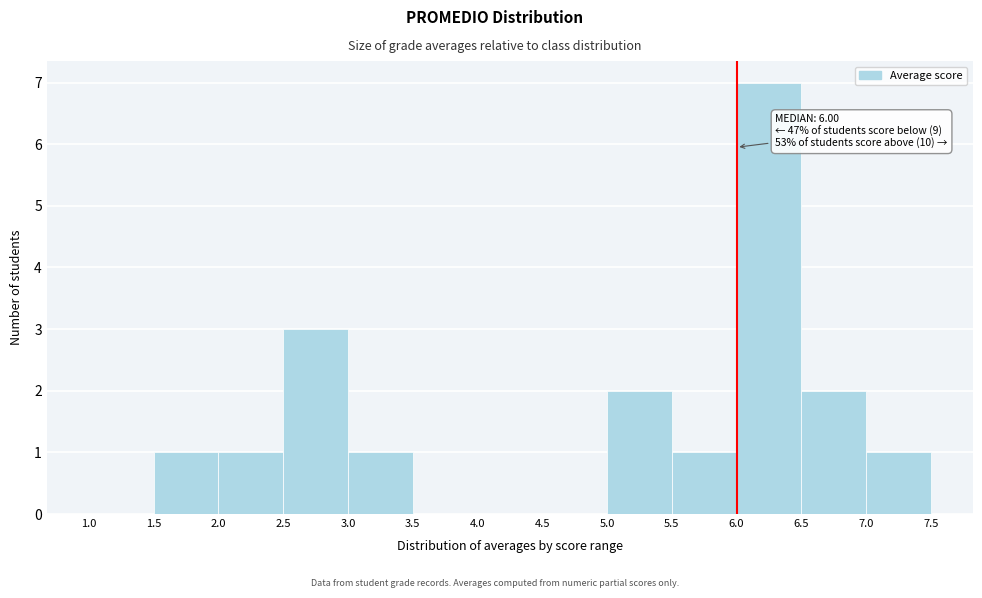

Over which range of the x-axis is the bar tallest?

6.0 to 6.5